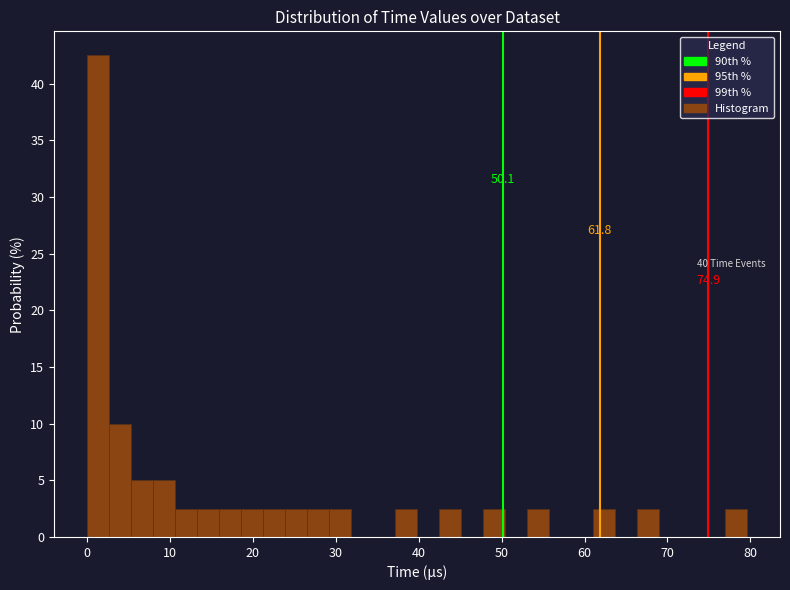

Around what value on the x-axis is the tallest bar? Give the approximate position of its centre, as read against the axis.

1